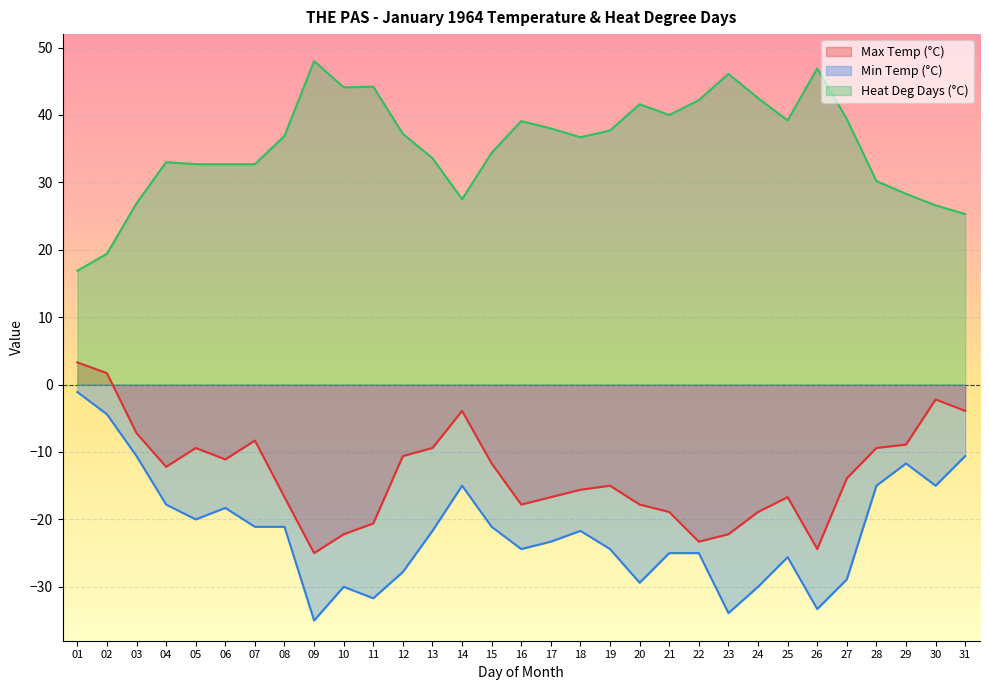

Which series has the largest total across all categories?

Heat Deg Days (°C)